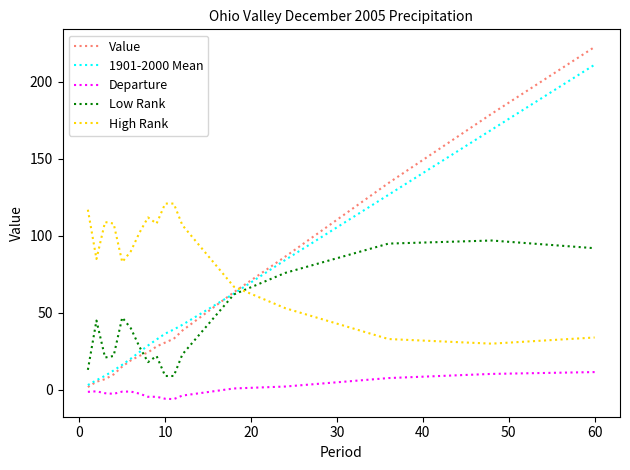

List the series in order of their peak value, lowest first.

Departure, Low Rank, High Rank, 1901-2000 Mean, Value